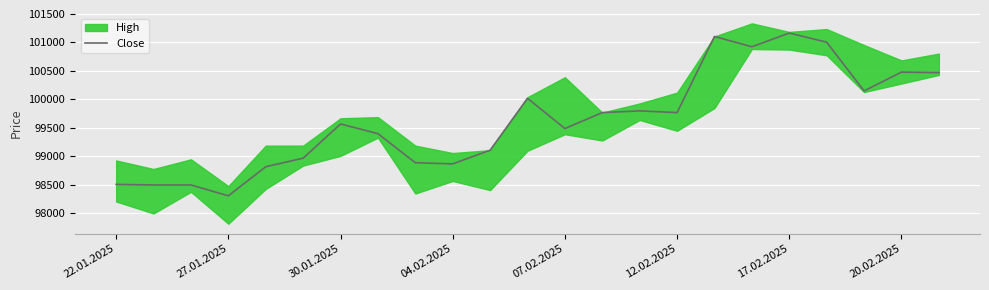

What is the minimum value shown in the chart?

98310